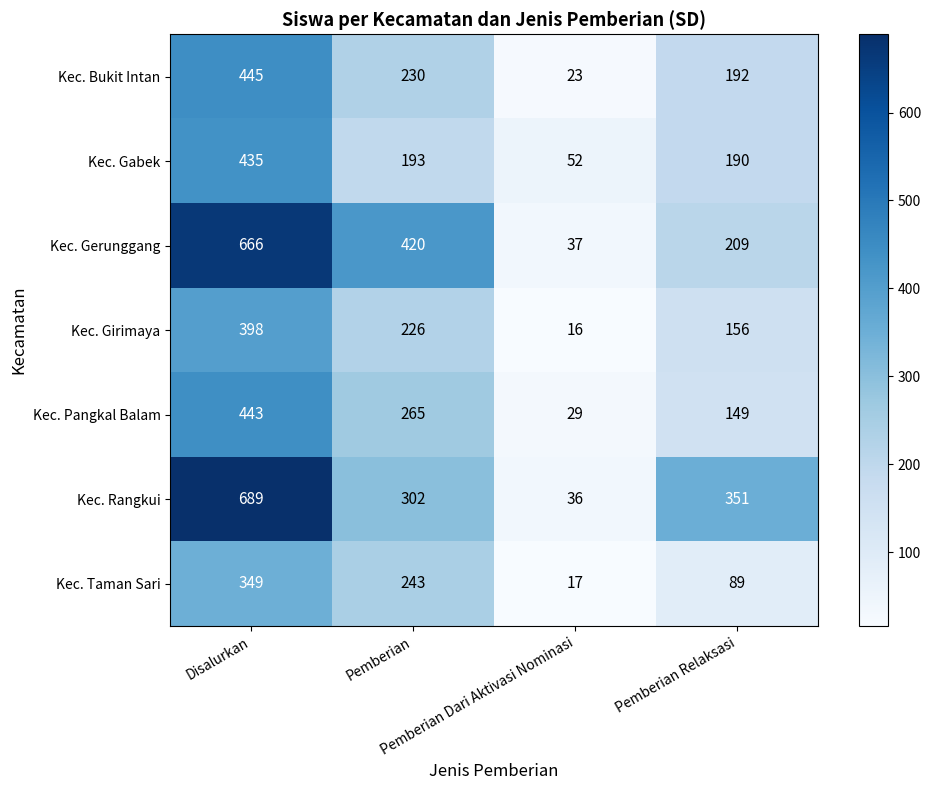

Which series has the largest total across all categories?

Kec. Rangkui